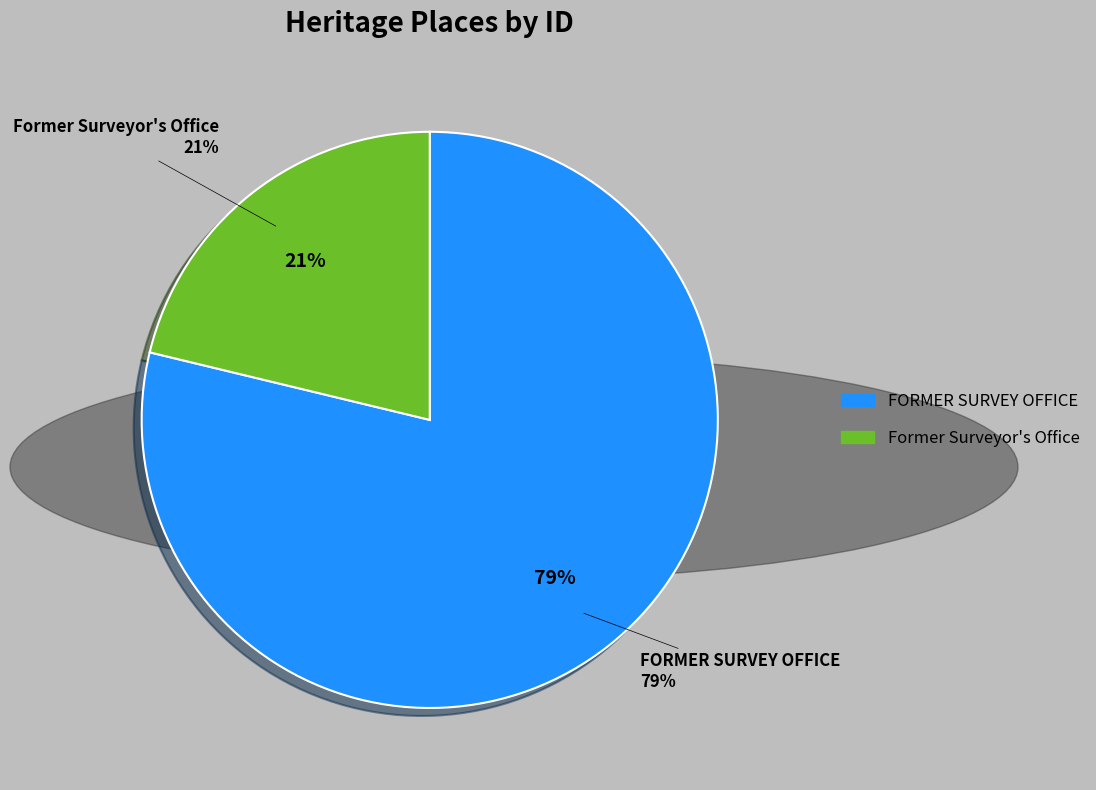

Combined, what portion of the pie is Former Surveyor's Office and FORMER SURVEY OFFICE?

100.0%